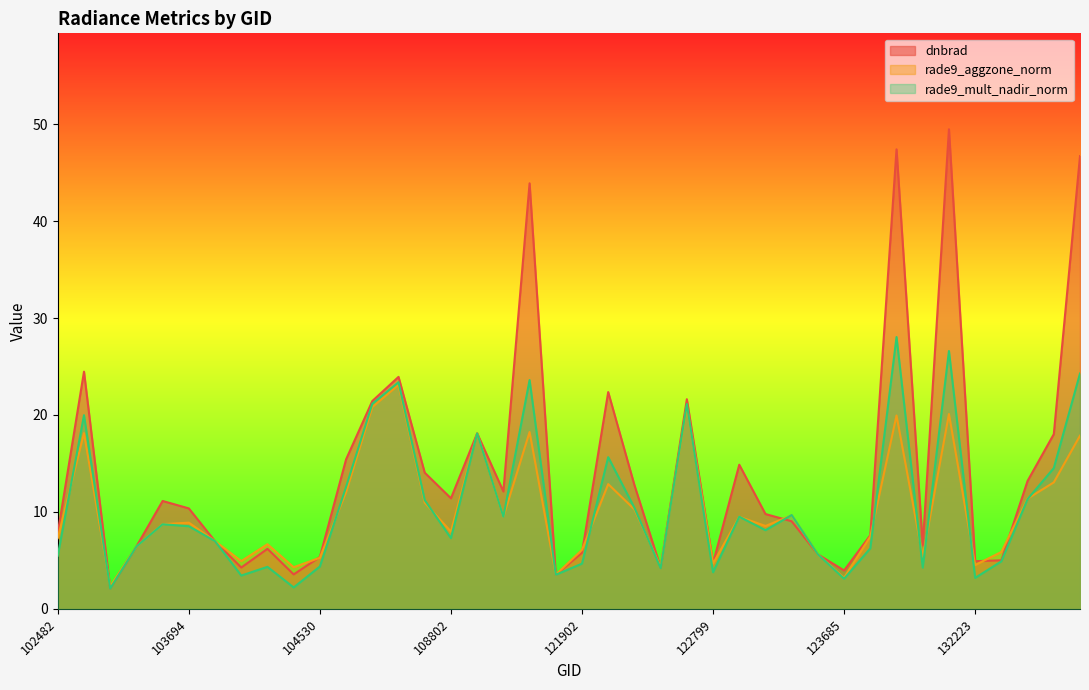

True or false: rade9_mult_nadir_norm and dnbrad cross at least once.

True